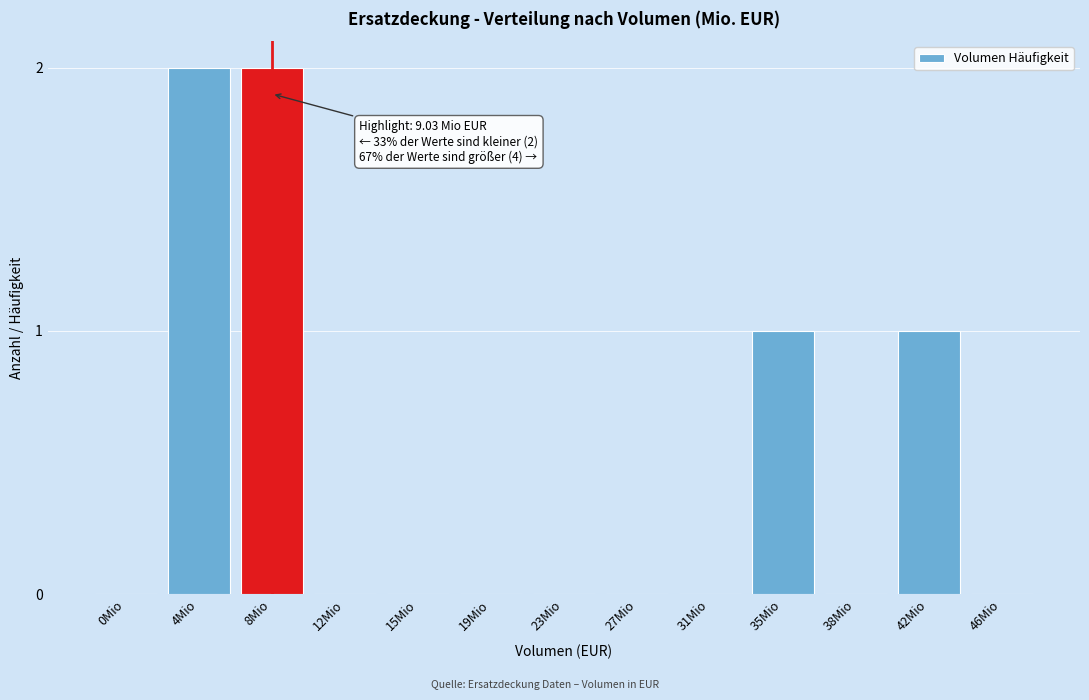

Reading right to left, transcribe all the data shown in this chart.

46Mio=0	42Mio=1	38Mio=0	35Mio=1	31Mio=0	27Mio=0	23Mio=0	19Mio=0	15Mio=0	12Mio=0	8Mio=2	4Mio=2	0Mio=0